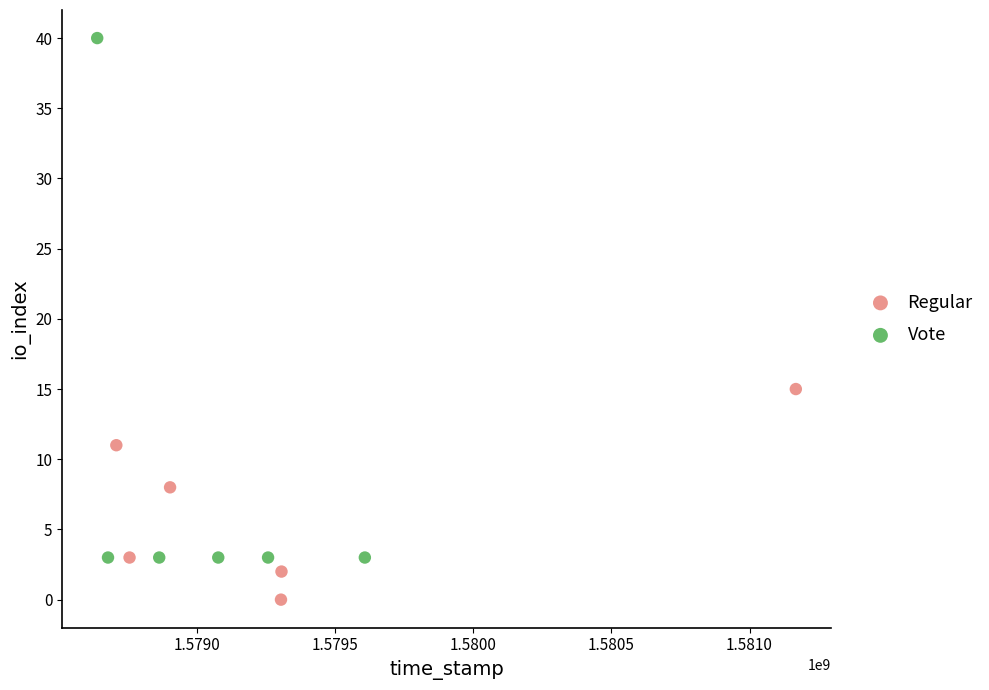

Which series reaches the maximum Y coordinate?

Vote